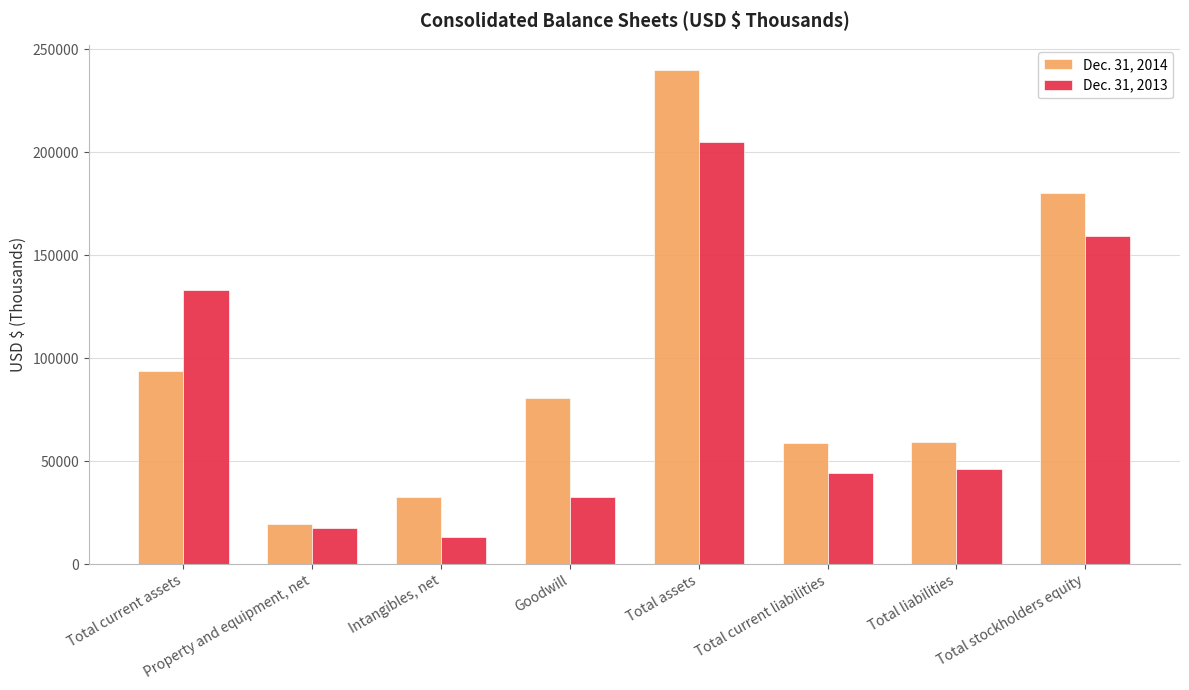

What is the difference between the Dec. 31, 2013 values at Intangibles, net and Total liabilities?

32949